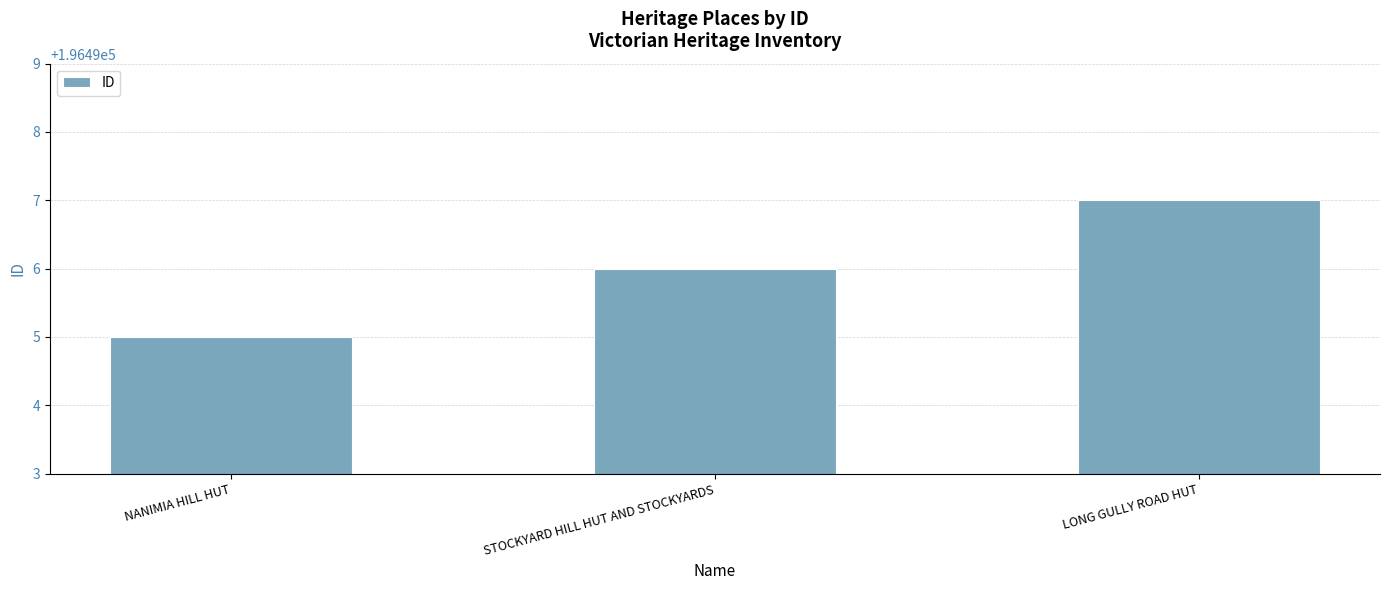

Which category has the lowest value across all series?

NANIMIA HILL HUT